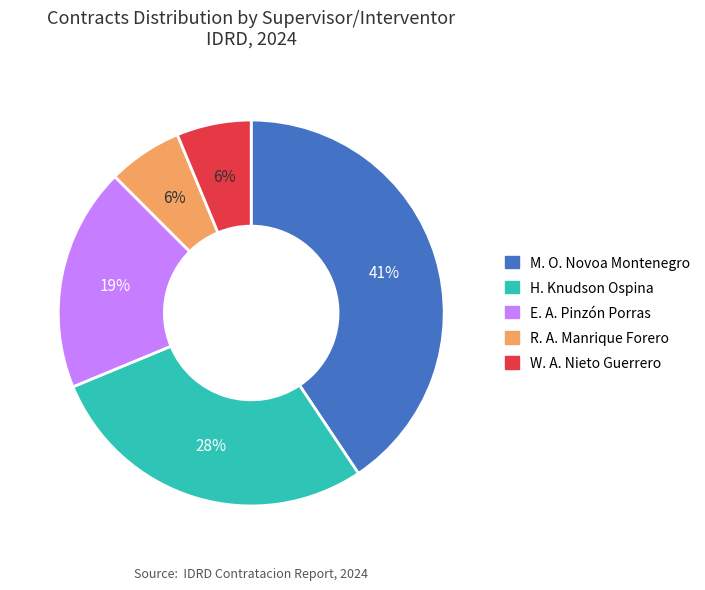

Does any single category account for the majority?

No